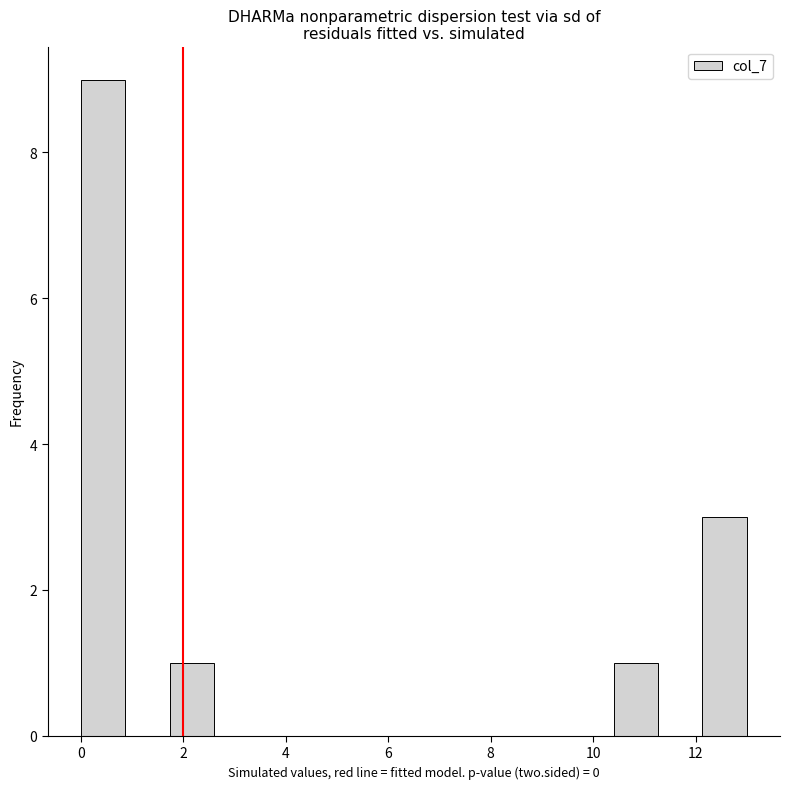

What is the height of the bar covering 12.2 to 13.0 on the x-axis? Neither the bar edges nor the heights are printed on the chart, so give them approximately, as read against the axes.

3